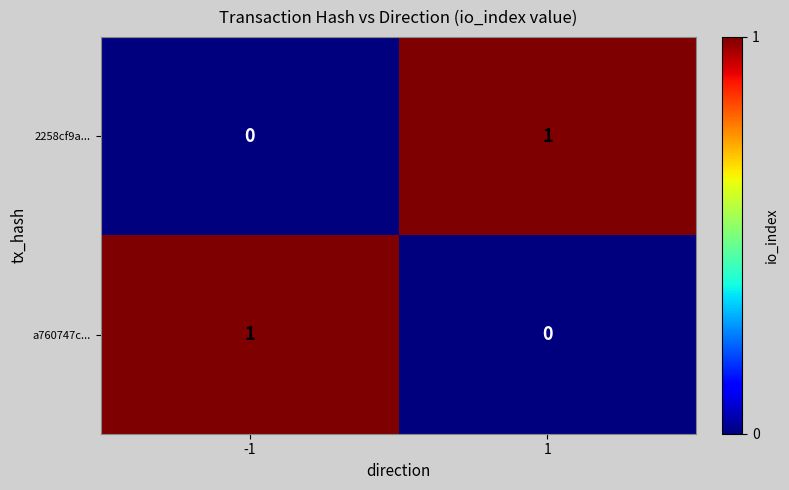

Rank the series at 1 from highest to lowest value.

2258cf9a..., a760747c...